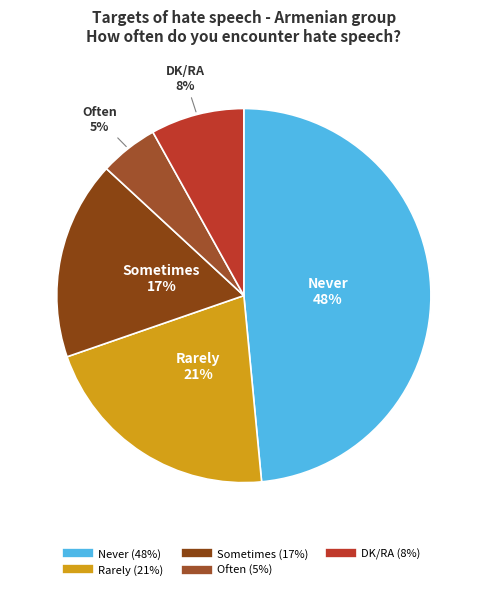

Count the number of slices in the pie.

5